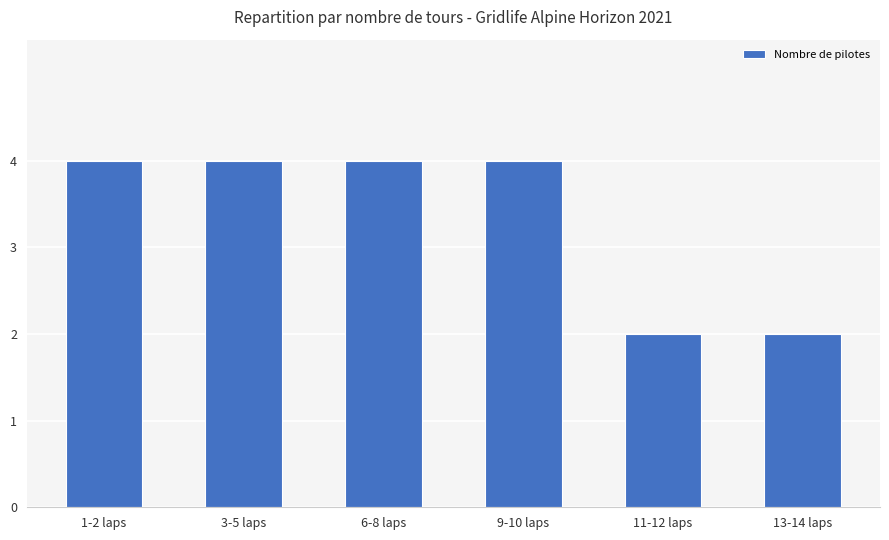

What position from the right is 11-12 laps?

2